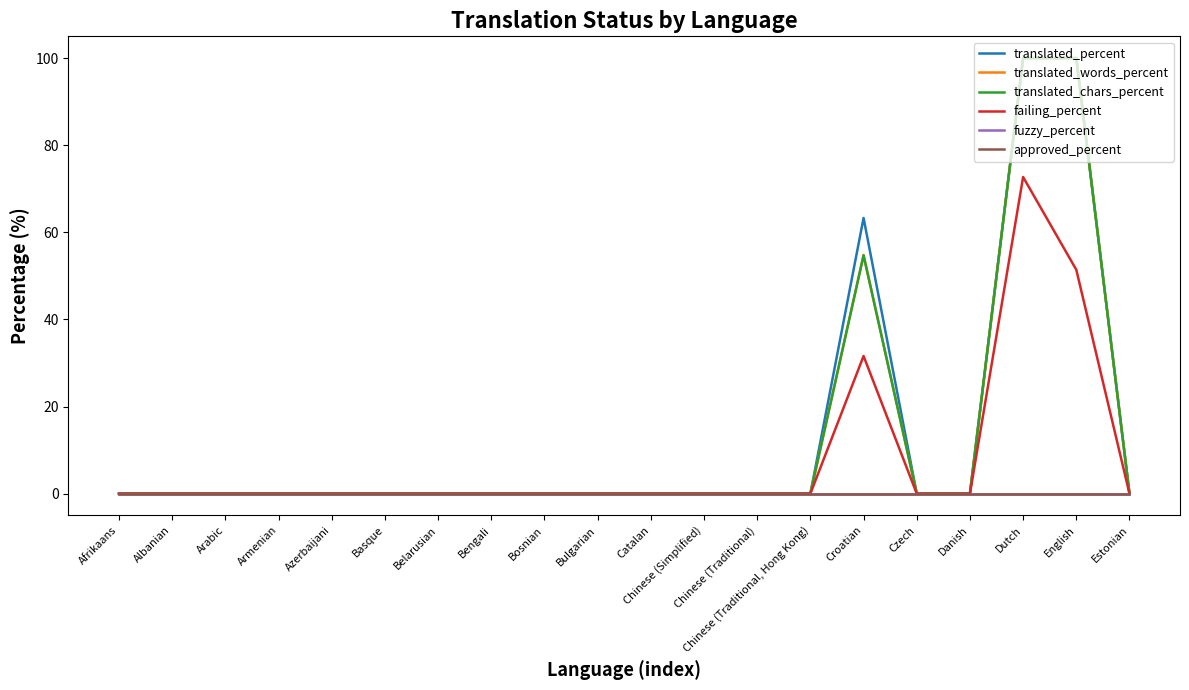

Which category has the highest value in the translated_words_percent series?

Dutch